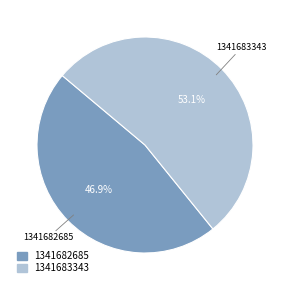

Count the number of slices in the pie.

2